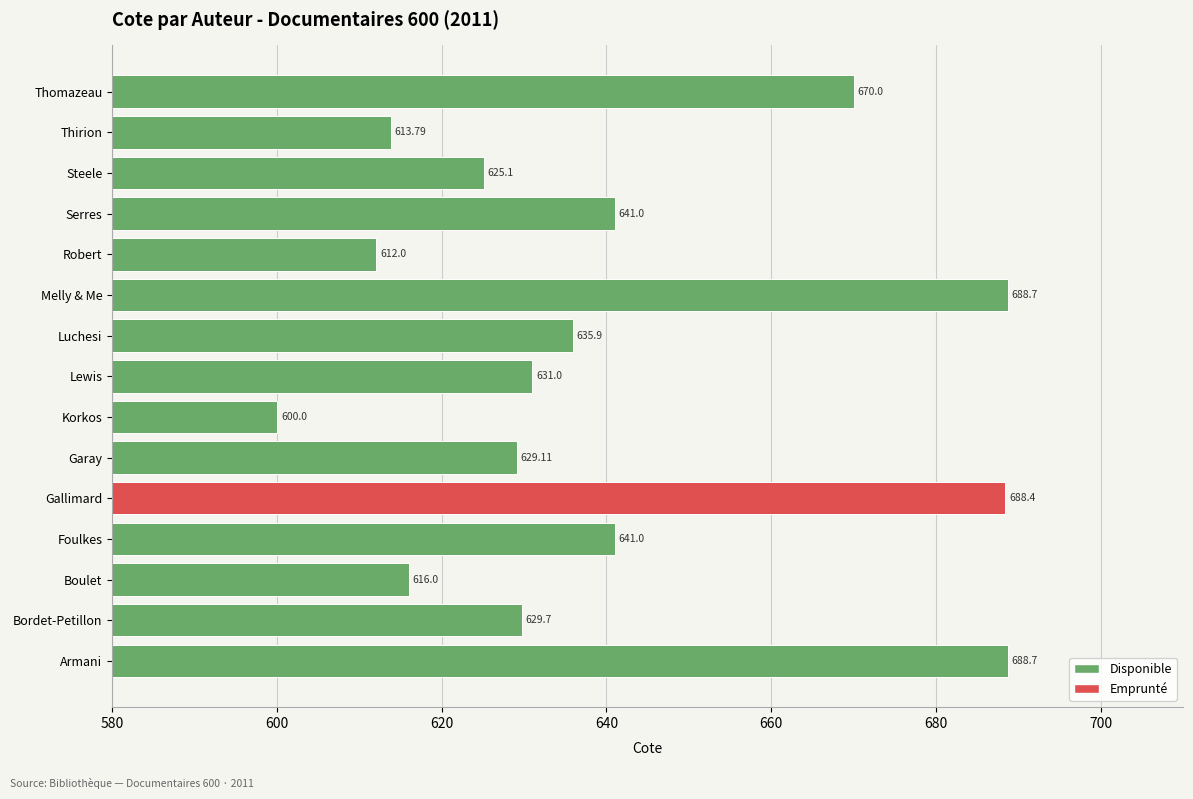

Approximately how many times larger is the value at Armani compared to Gallimard?

1.0